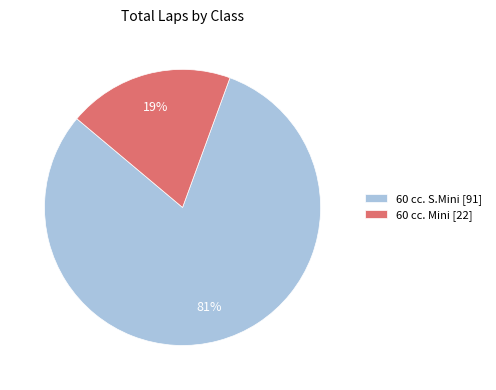

True or false: 60 cc. Mini [22] accounts for 14% of the total.

False